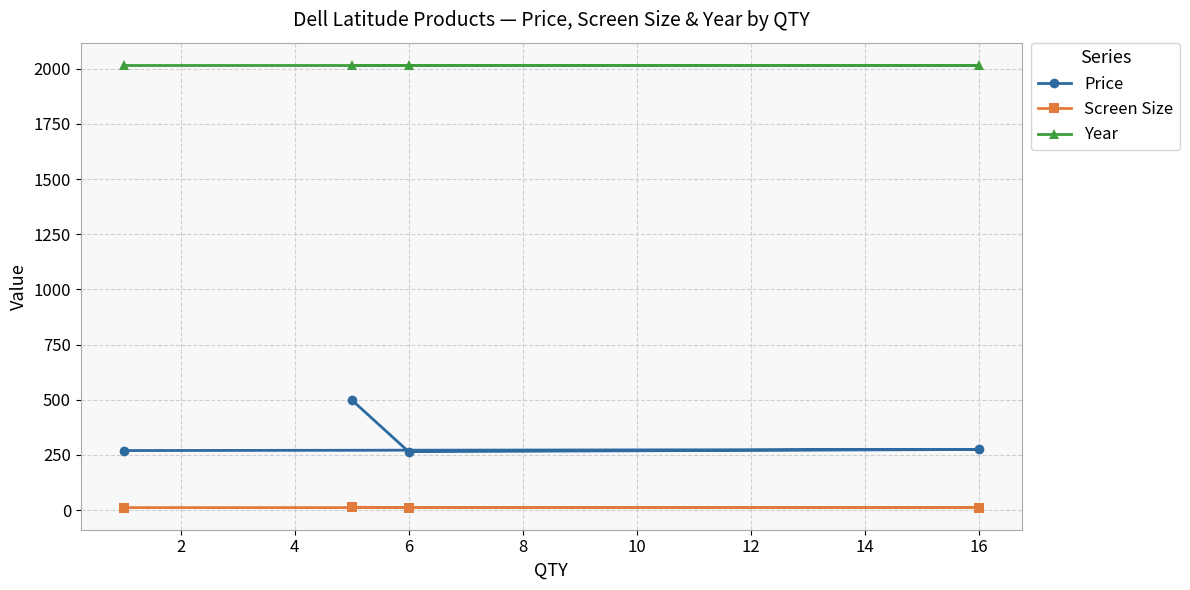

What is the maximum value shown in the chart?

2018.0